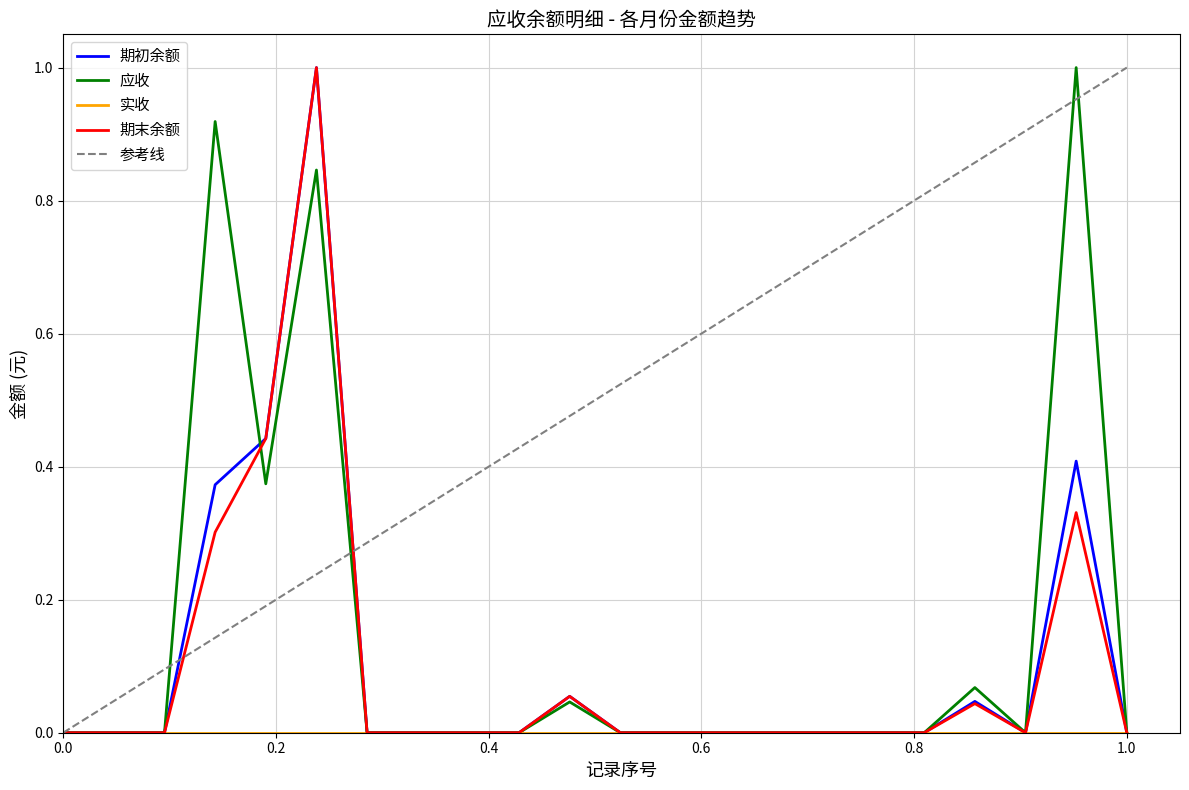

How many values in 期末余额 are above zero?

6